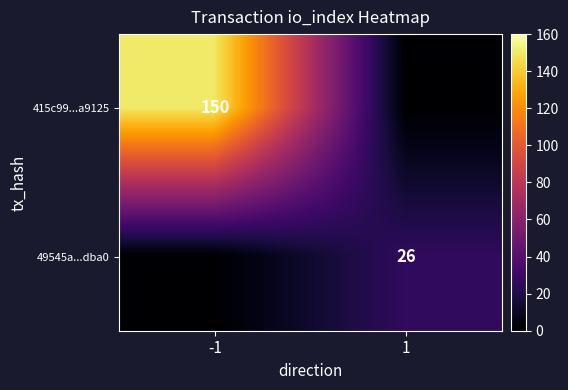

Is it true that 49545a...dba0 equals 26 at 1?

True